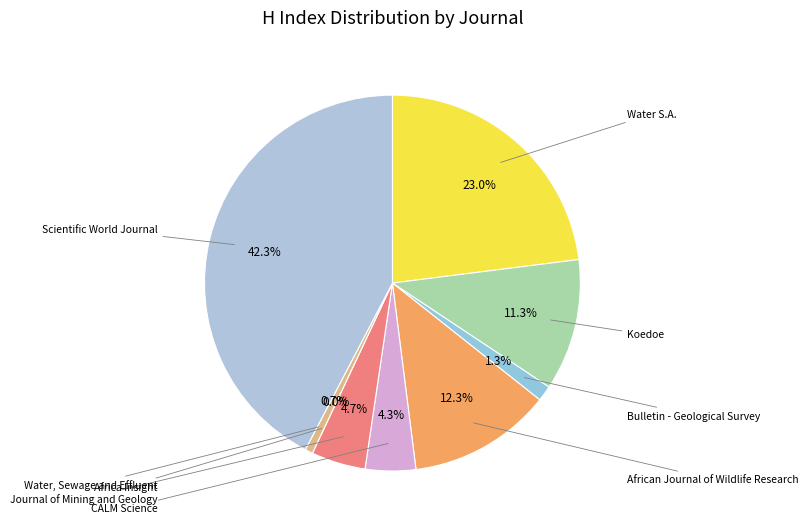

What percentage do Water S.A. and Scientific World Journal together represent?

65.3%